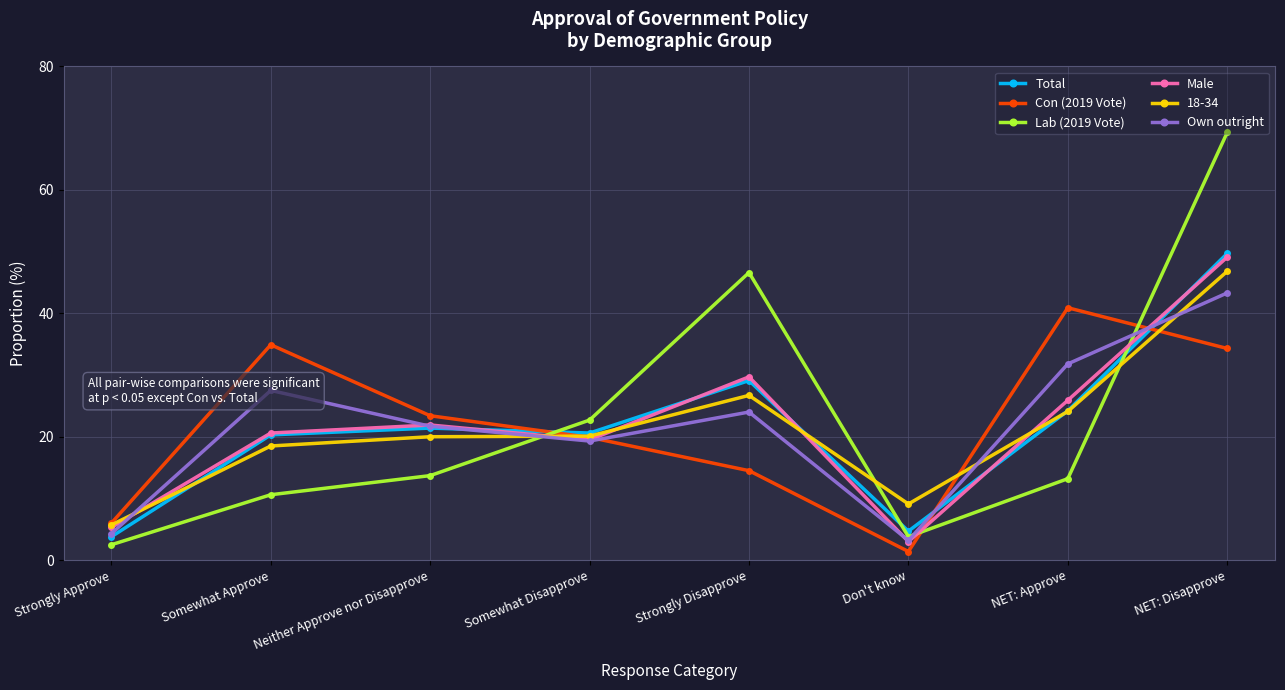

True or false: Con (2019 Vote) has a value of 34.3 at NET: Disapprove.

True